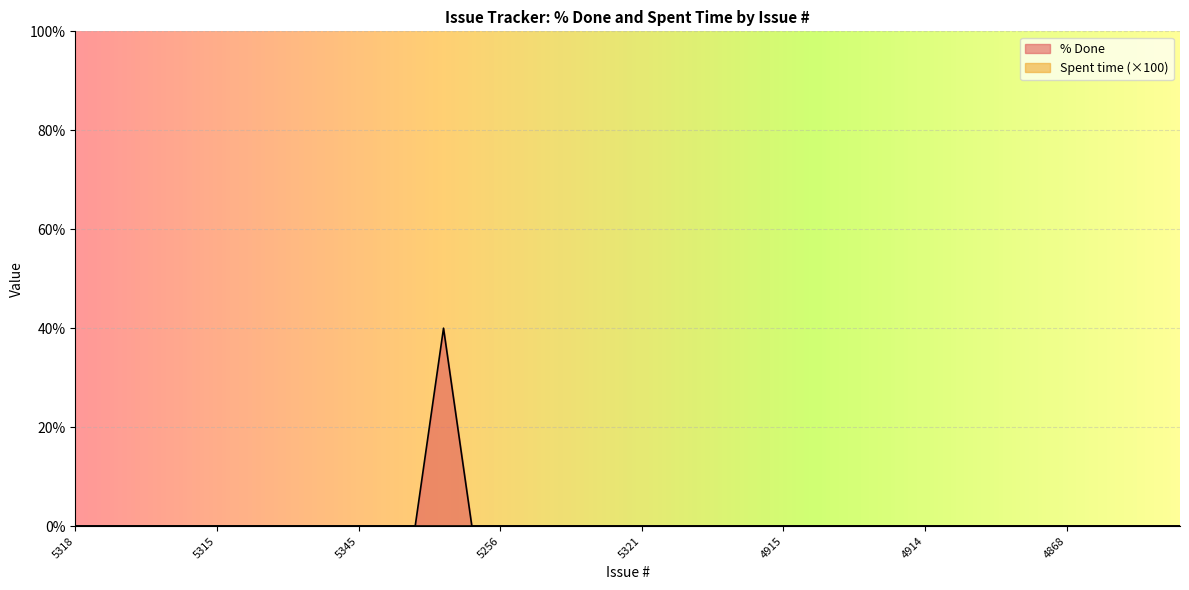

Count the number of data series in this chart.

2